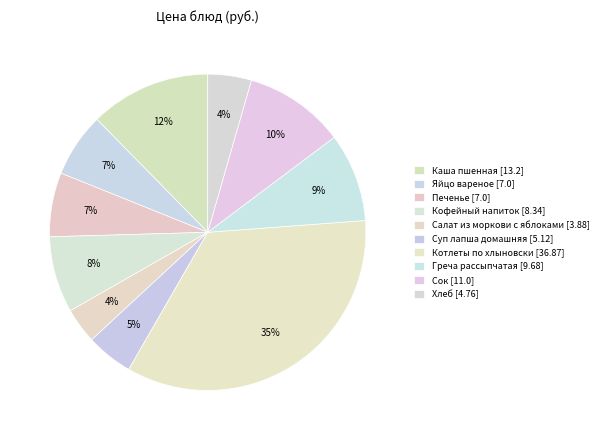

To the nearest percent, what portion does Греча рассыпчатая represent?

9%